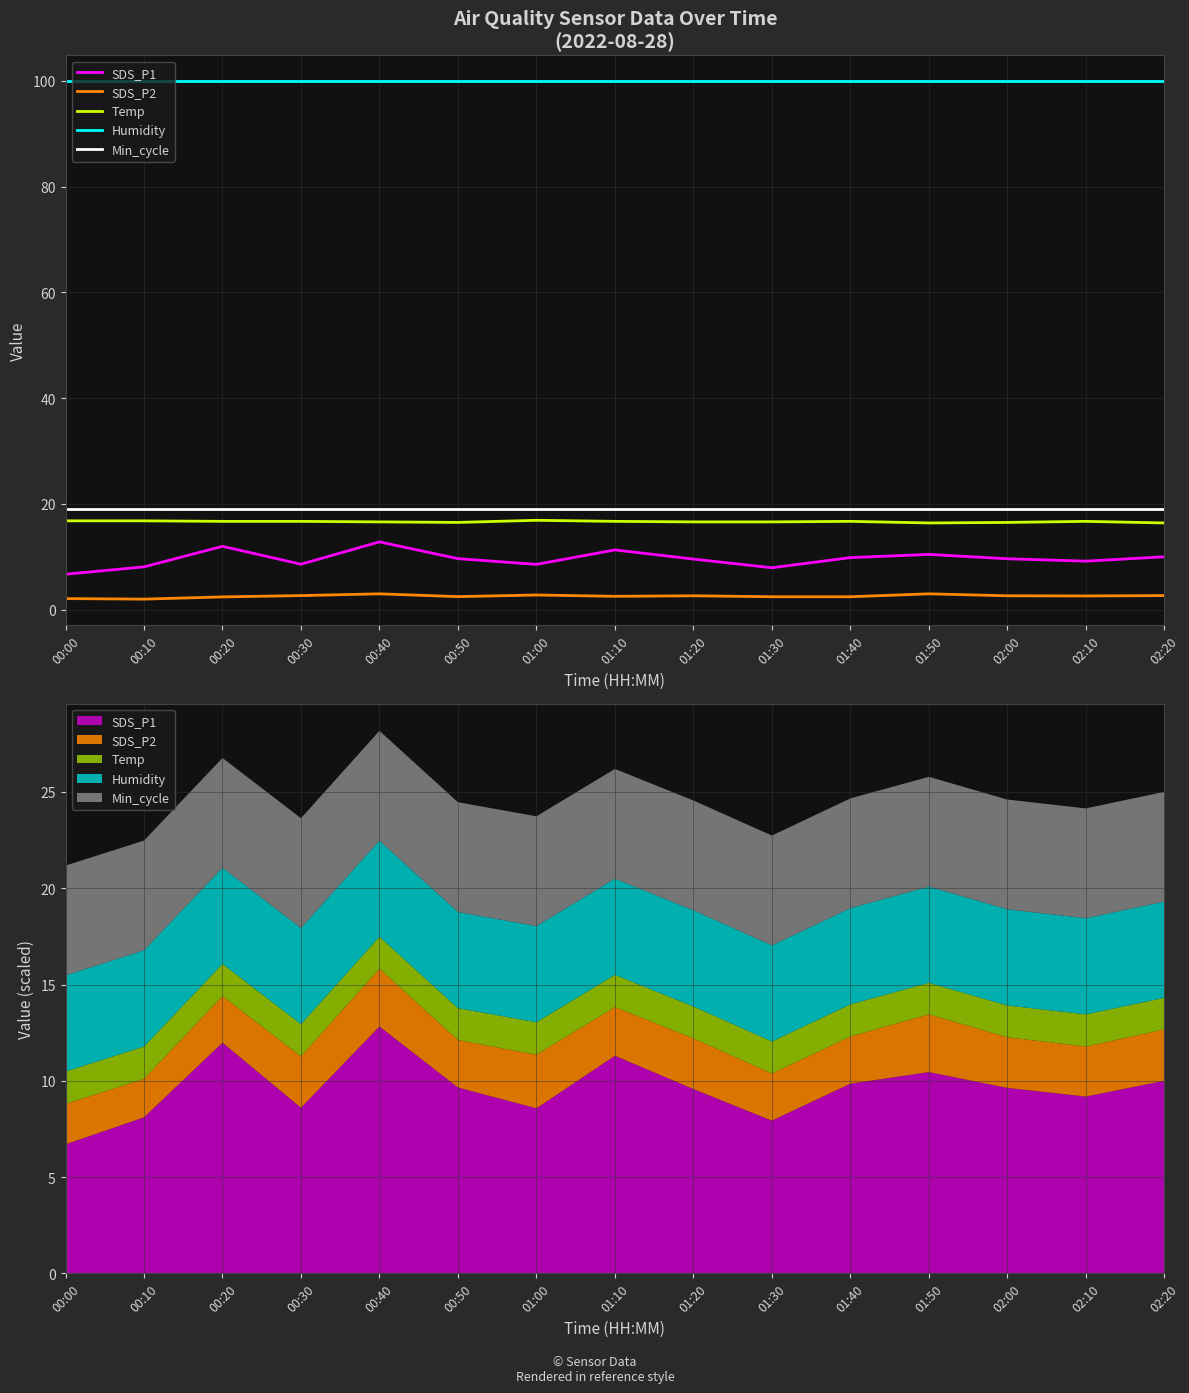

What is the label of the 10th point from the right?

00:50